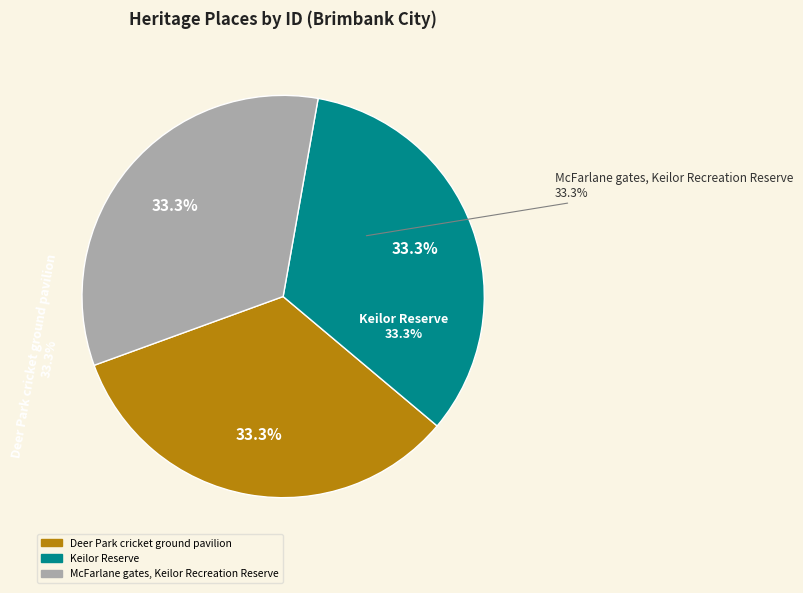

Combined, what portion of the pie is Keilor Reserve and McFarlane gates, Keilor Recreation Reserve?

66.7%